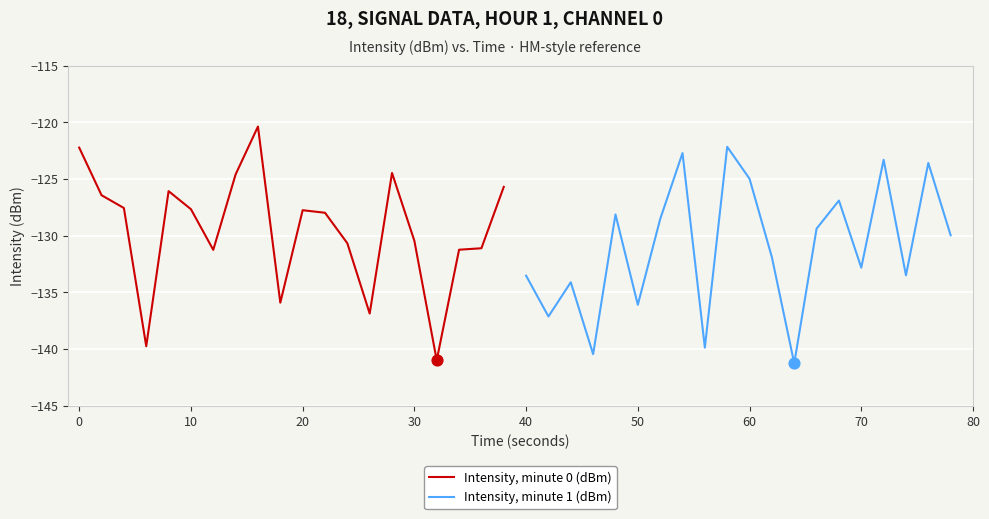

Which series has the largest total across all categories?

Intensity, minute 0 (dBm)